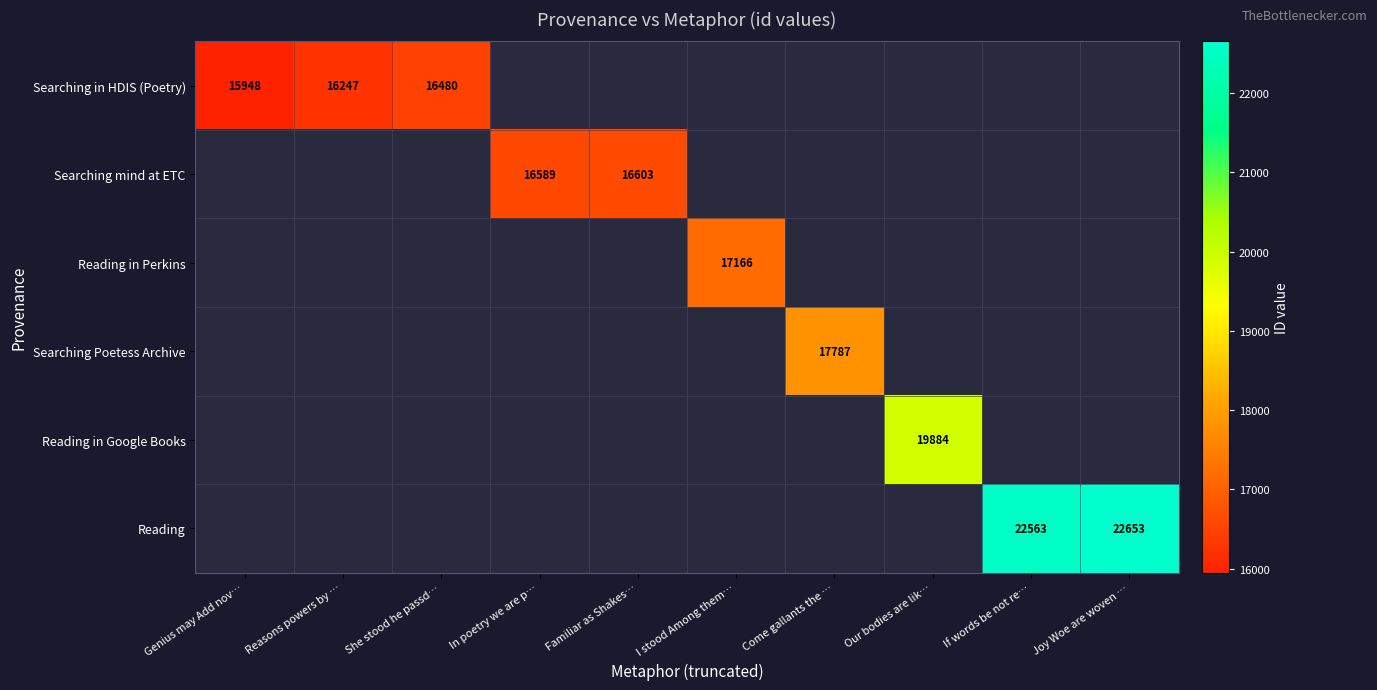

True or false: Reading has a value of 9759 at If words be not re….

False